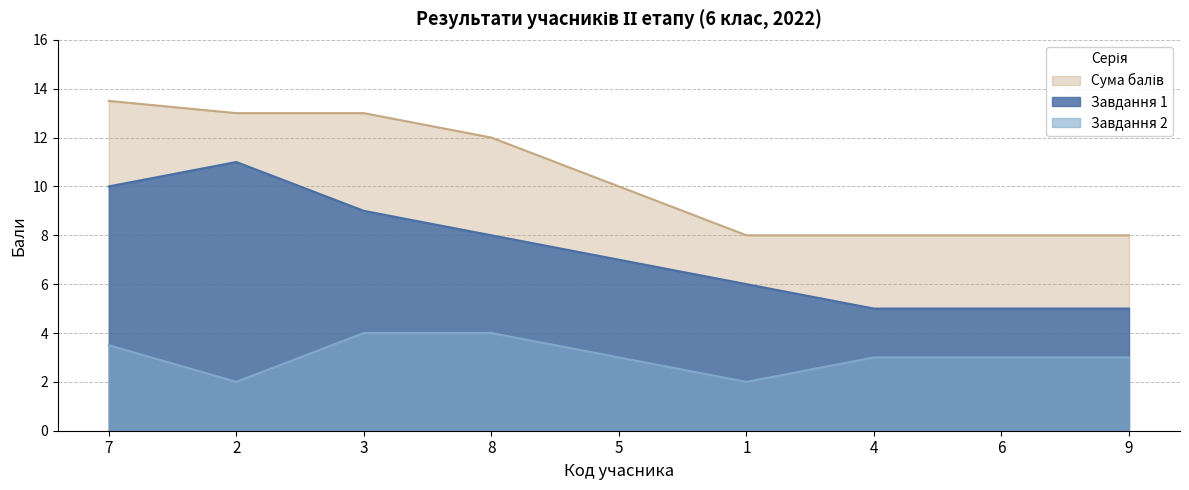

What is the label of the 2nd point from the right?

6